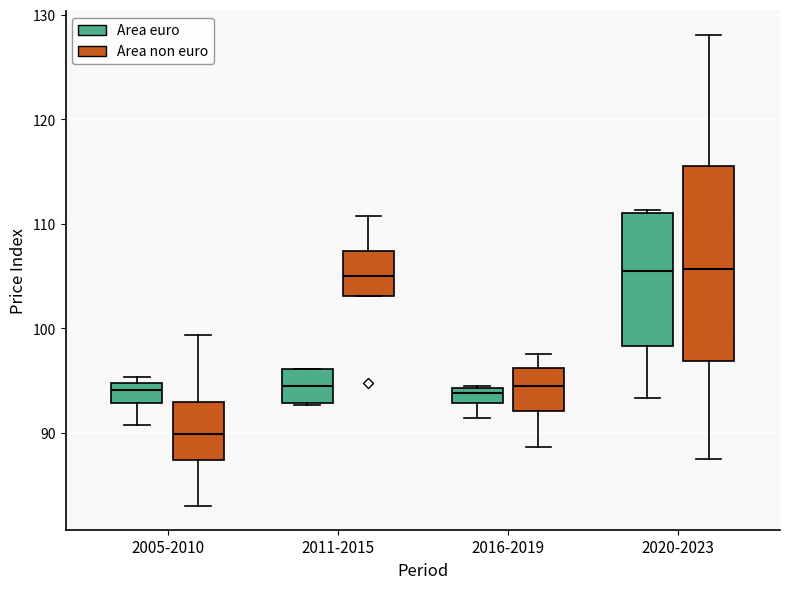

Reading left to right, read every box against the y-axis: the position of its median line, the range the box covers, and the ends of its whiskers. The values are not printed on the chart, so give them approximately, as read against the axis.

2005-2010 (Area euro): median 94, box 93 to 95, whiskers 91 to 95 (just above the box's upper edge)
2005-2010 (Area non euro): median 90, box 87 to 93, whiskers 83 to 99
2011-2015 (Area euro): median 95, box 93 to 96, whiskers 93 to 96
2011-2015 (Area non euro): median 105, box 103 to 107, whiskers 103 to 111
2016-2019 (Area euro): median 94 (inside the box), box 93 to 94, whiskers 91 to 95
2016-2019 (Area non euro): median 94, box 92 to 96, whiskers 89 to 98
2020-2023 (Area euro): median 106, box 98 to 111, whiskers 93 to 111
2020-2023 (Area non euro): median 106, box 97 to 116, whiskers 88 to 128